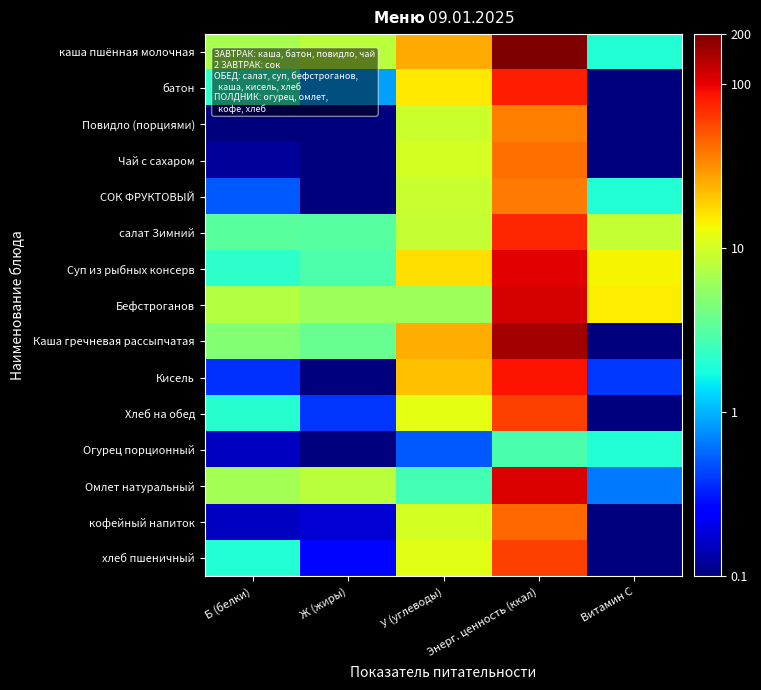

Reading left to right, transcribe all the data shown in this chart.

каша пшённая молочная: Б (белки)=6.7	Ж (жиры)=7.9	У (углеводы)=25.4	Энерг. ценность (ккал)=201.0	Витамин С=2.0
батон: Б (белки)=2.2	Ж (жиры)=0.9	У (углеводы)=15.4	Энерг. ценность (ккал)=78.6	Витамин С=0.1
Повидло (порциями): Б (белки)=0.1	Ж (жиры)=0.1	У (углеводы)=9.2	Энерг. ценность (ккал)=36.6	Витамин С=0.1
Чай с сахаром: Б (белки)=0.1	Ж (жиры)=0.0	У (углеводы)=10.0	Энерг. ценность (ккал)=40.7	Витамин С=0.1
СОК ФРУКТОВЫЙ: Б (белки)=0.5	Ж (жиры)=0.1	У (углеводы)=9.1	Энерг. ценность (ккал)=38.0	Витамин С=2.0
салат Зимний: Б (белки)=3.3	Ж (жиры)=3.2	У (углеводы)=8.6	Энерг. ценность (ккал)=75.2	Витамин С=8.7
Суп из рыбных консерв: Б (белки)=2.2	Ж (жиры)=2.9	У (углеводы)=16.8	Энерг. ценность (ккал)=102.5	Витамин С=14.3
Бефстроганов: Б (белки)=7.6	Ж (жиры)=6.2	У (углеводы)=6.0	Энерг. ценность (ккал)=111.4	Витамин С=15.2
Каша гречневая рассыпчатая: Б (белки)=4.8	Ж (жиры)=3.7	У (углеводы)=24.9	Энерг. ценность (ккал)=157.7	Витамин С=0.1
Кисель: Б (белки)=0.4	Ж (жиры)=0.1	У (углеводы)=21.3	Энерг. ценность (ккал)=86.8	Витамин С=0.4
Хлеб на обед: Б (белки)=2.0	Ж (жиры)=0.4	У (углеводы)=11.9	Энерг. ценность (ккал)=60.3	Витамин С=0.1
Огурец порционный: Б (белки)=0.2	Ж (жиры)=0.0	У (углеводы)=0.5	Энерг. ценность (ккал)=2.8	Витамин С=2.0
Омлет натуральный: Б (белки)=6.6	Ж (жиры)=7.9	У (углеводы)=2.7	Энерг. ценность (ккал)=108.6	Витамин С=0.6
кофейный напиток: Б (белки)=0.2	Ж (жиры)=0.2	У (углеводы)=10.2	Энерг. ценность (ккал)=42.9	Витамин С=0.1
хлеб пшеничный: Б (белки)=2.0	Ж (жиры)=0.3	У (углеводы)=11.4	Энерг. ценность (ккал)=59.7	Витамин С=0.1